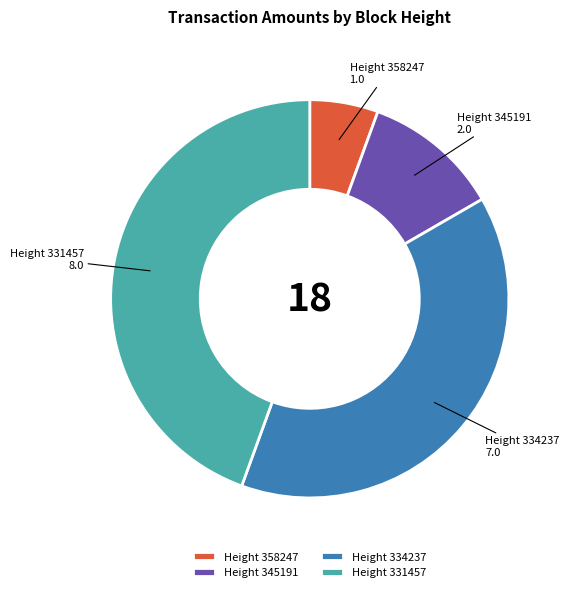

Rank the categories by value from lowest to highest.

Height 358247, Height 345191, Height 334237, Height 331457